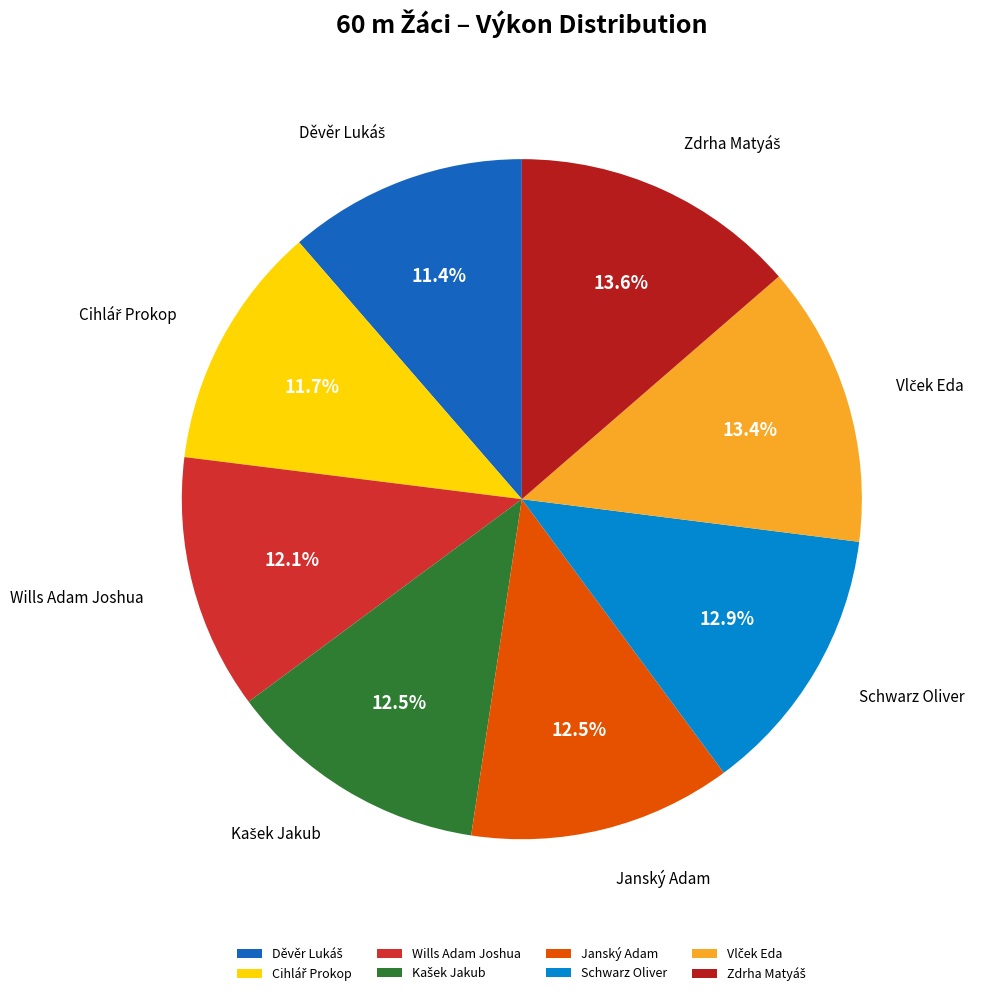

Is there a majority slice in this chart?

No